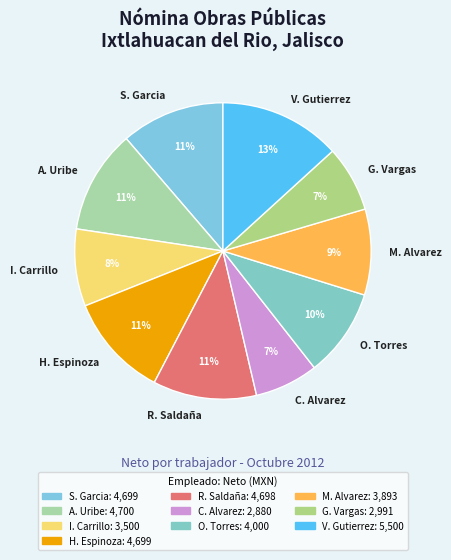

To the nearest percent, what is the average slice percentage?

10%